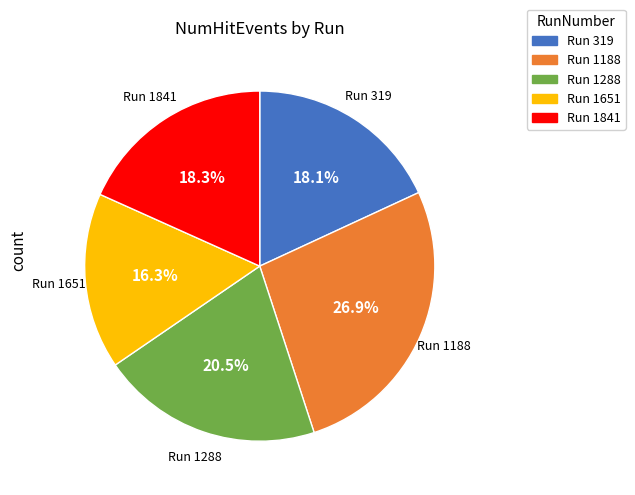

Count the number of slices in the pie.

5